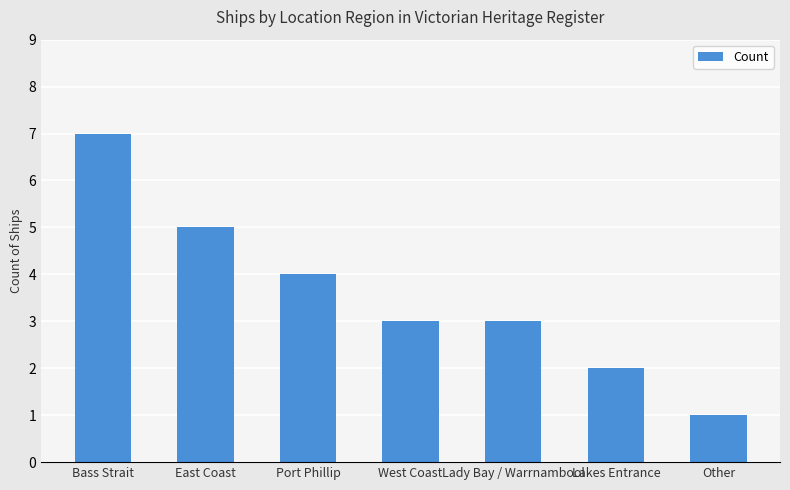

At which label does the data first exceed 3?

Bass Strait